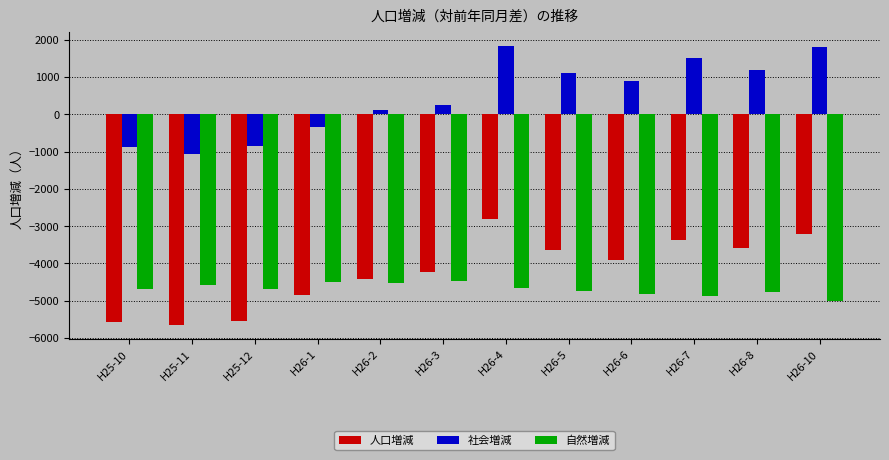

The value of 社会増減 at H26-5 is 1111. True or false?

True